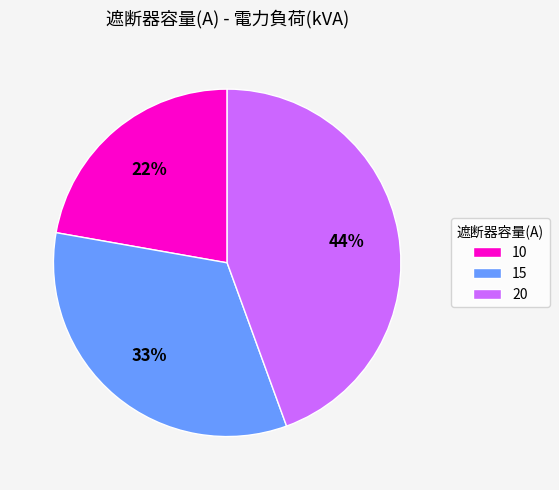

Rank the categories by value from highest to lowest.

20, 15, 10